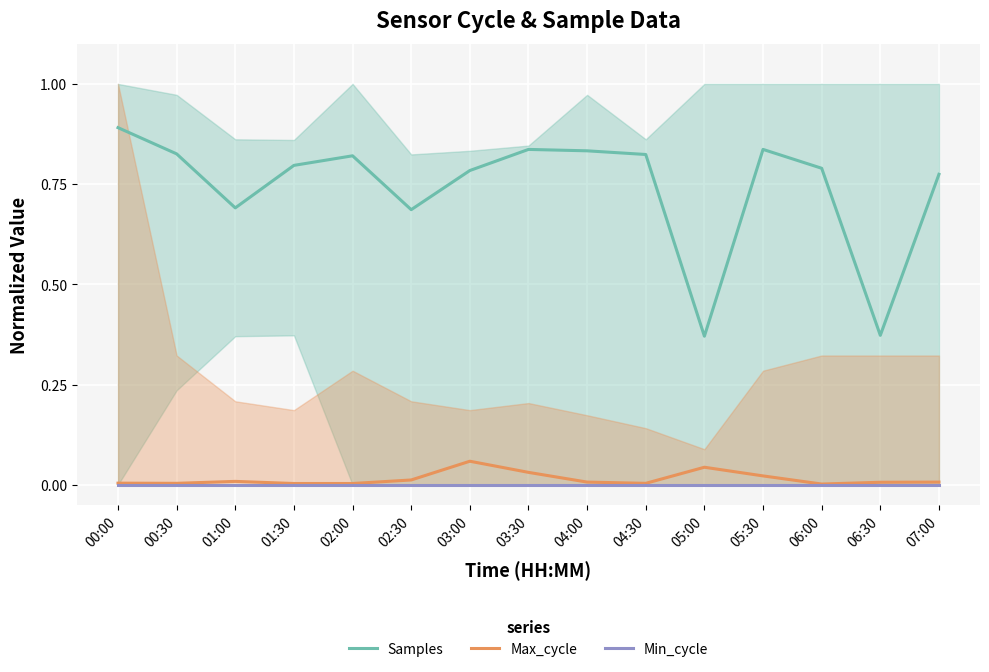

The value of Max_cycle at 05:00 is 0.1. True or false?

False